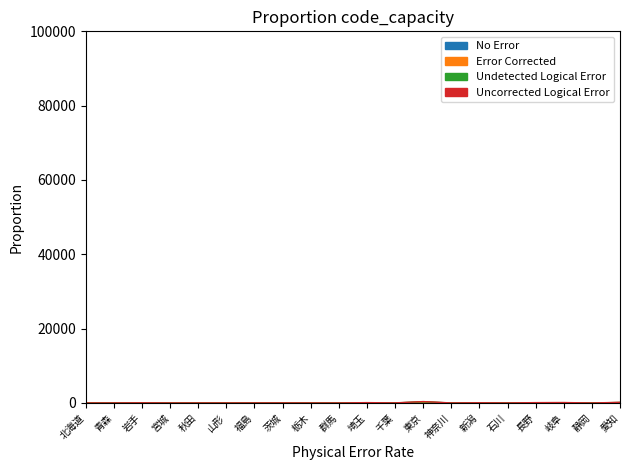

Which label corresponds to the largest value in the chart?

東京